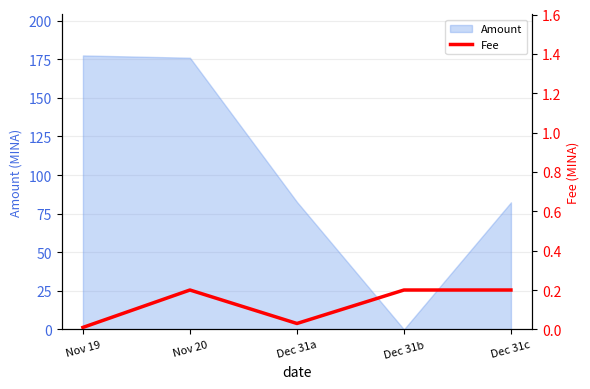

Is it true that Amount equals 273.6 at Nov 19?

False